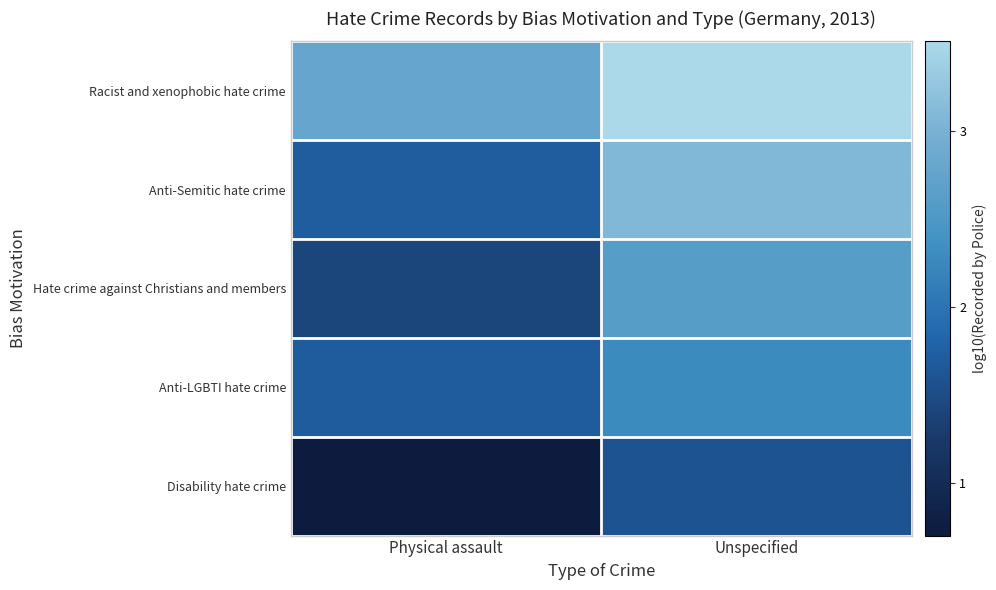

What is the maximum value shown in the chart?

3.5